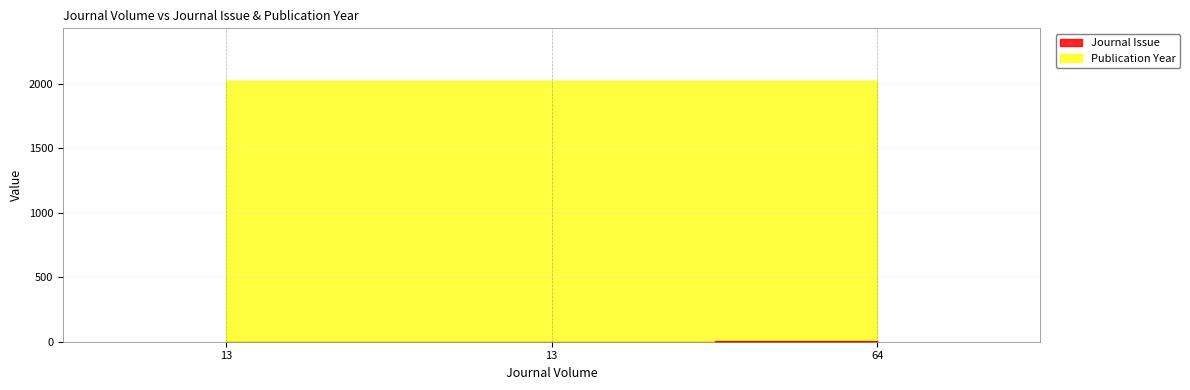

Is it true that Journal Issue equals 0 at 13?

False